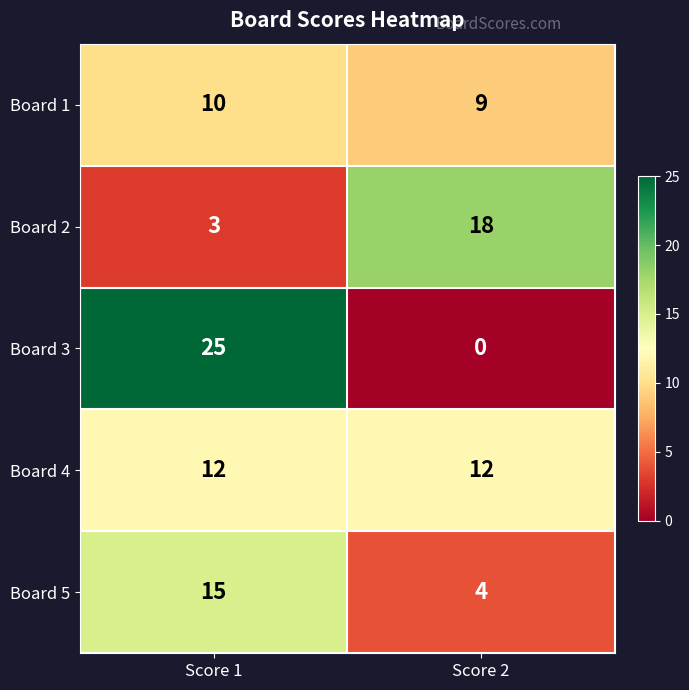

What is the total value across all series at Score 2?

43